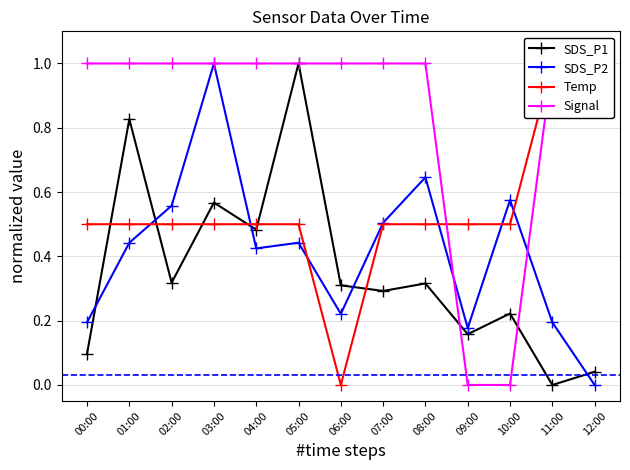

True or false: Temp has more than 1 interior local peaks.

False